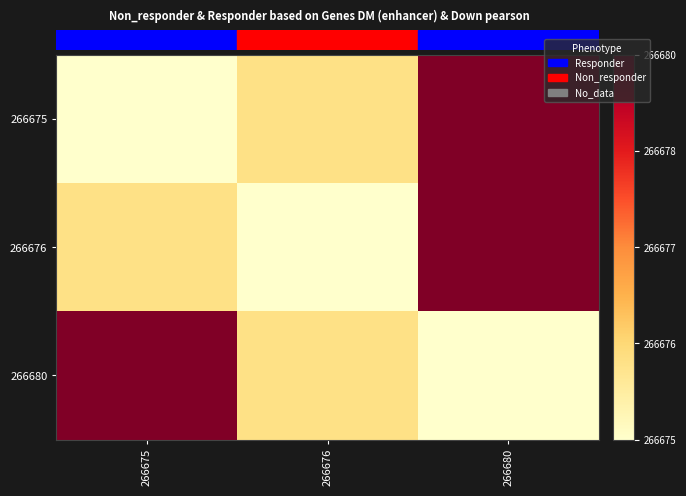

How many categories are shown in the chart?

3